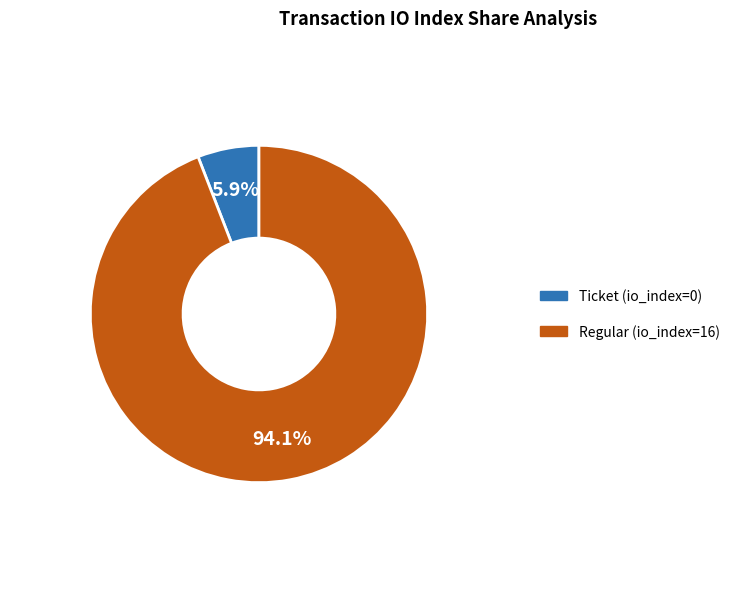

How many segments does this pie chart have?

2